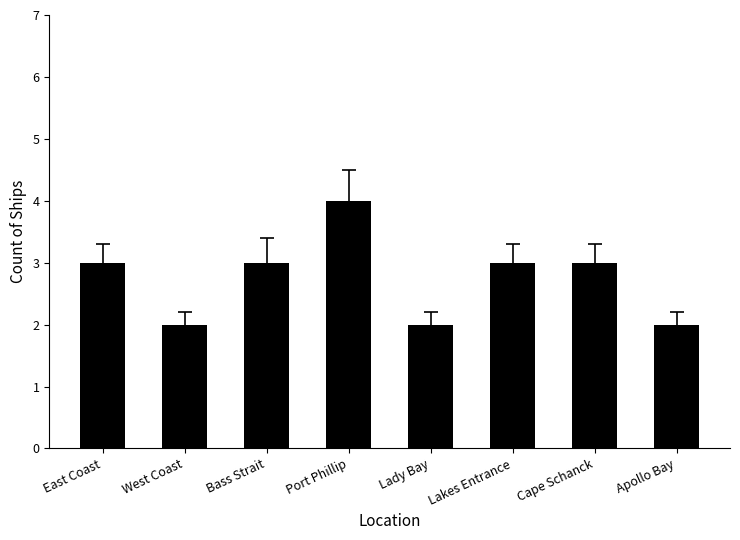

What is the sum of the values at Lady Bay and East Coast?

5